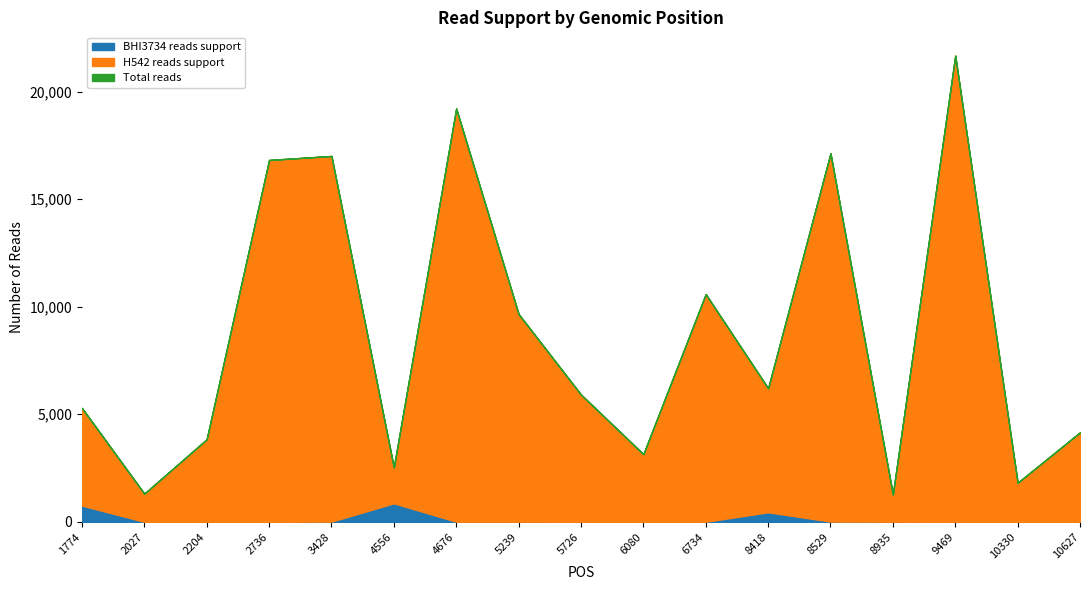

True or false: BHI3734 reads support and H542 reads support intersect in this chart.

False